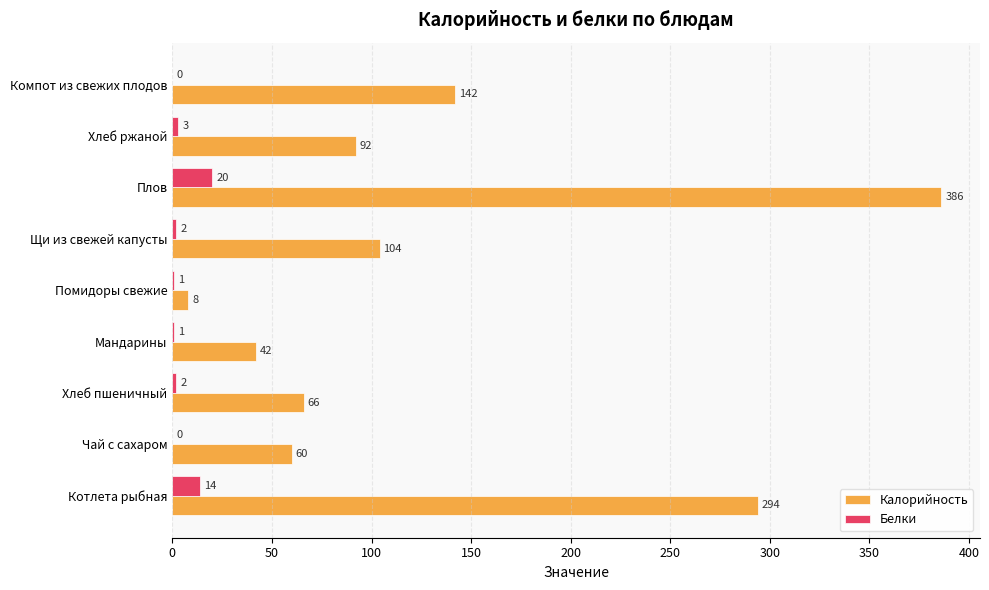

What are all the series names shown in the legend?

Калорийность, Белки